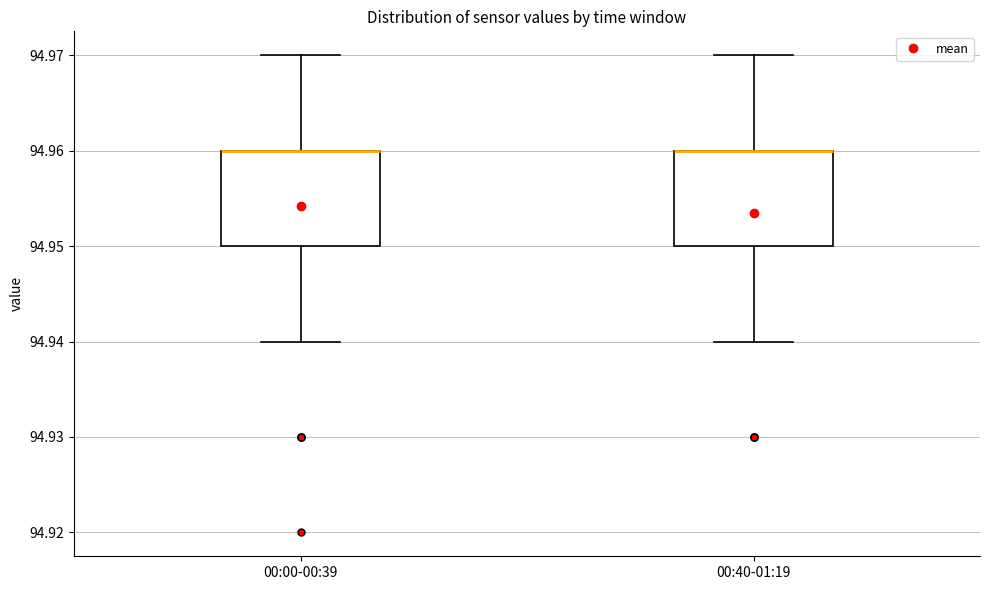

Where does the upper whisker of the box for 00:00-00:39 end on the y-axis? The values are not printed on the chart, so give them approximately, as read against the axis.

94.97